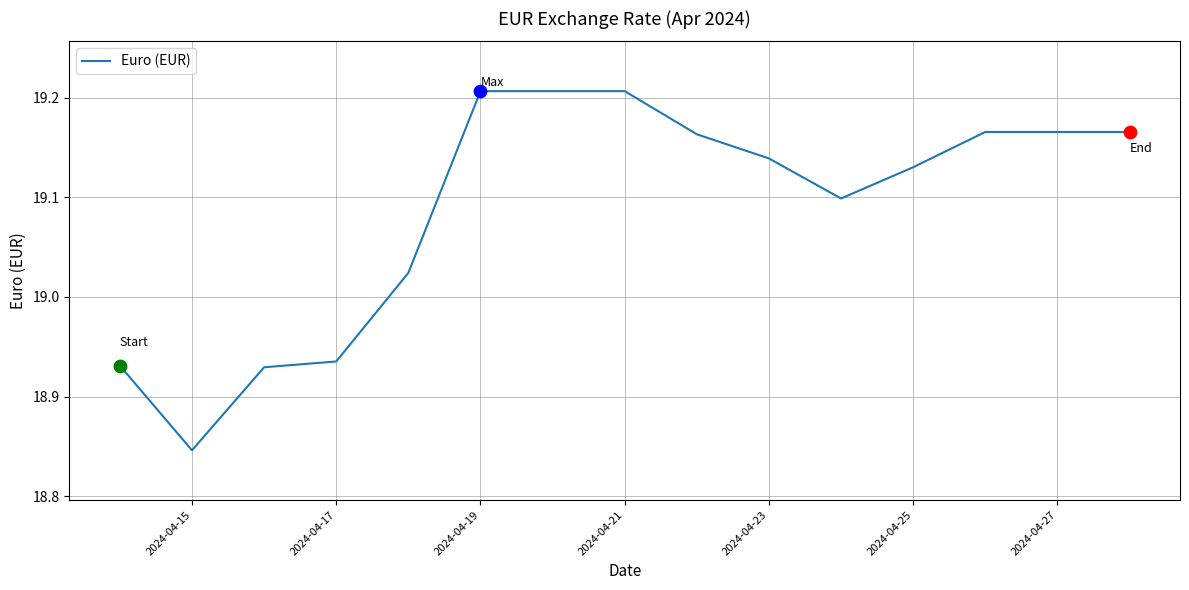

What is the difference between the maximum and minimum values?

0.4